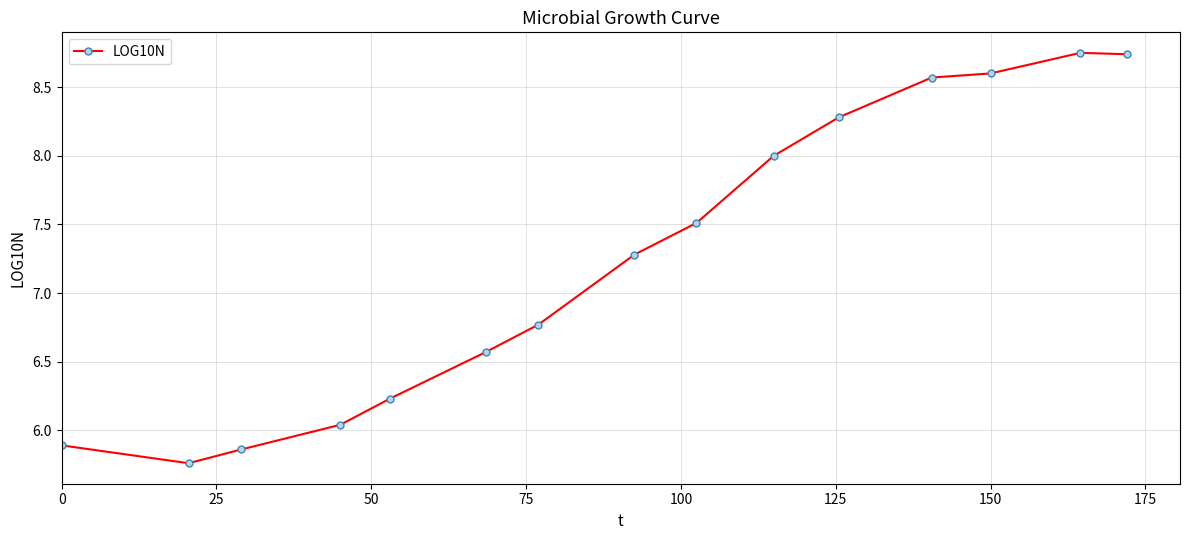

True or false: the data has more than 2 interior local peaks.

False